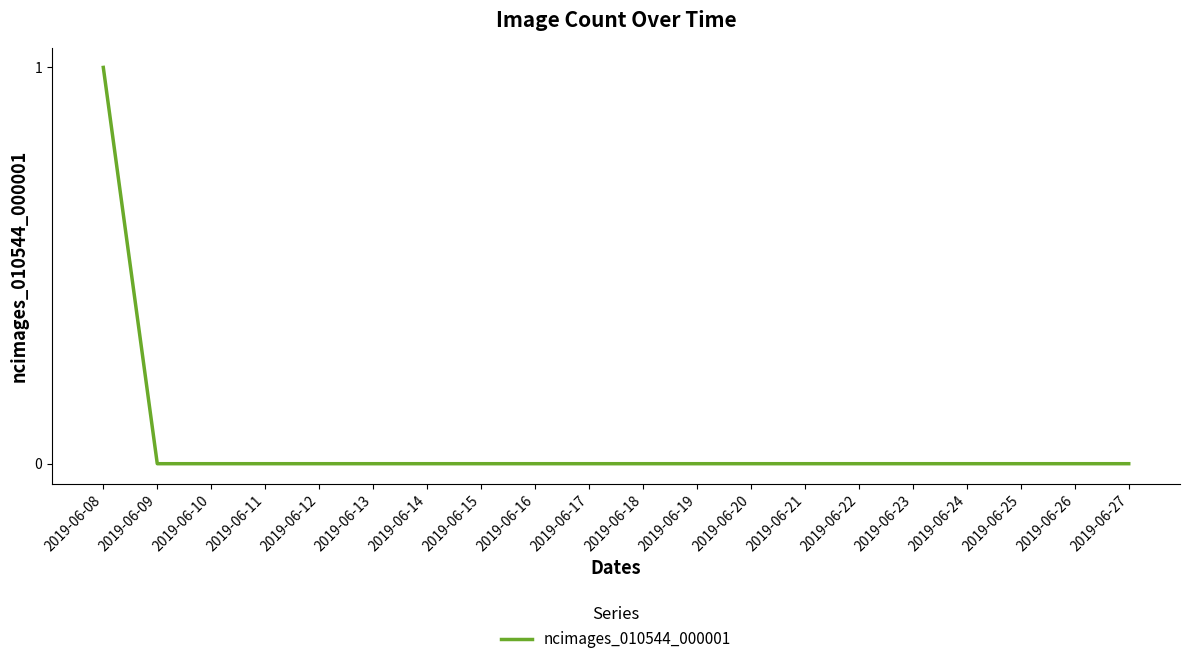

The chart shows a value of -1 at 2019-06-25. True or false?

False